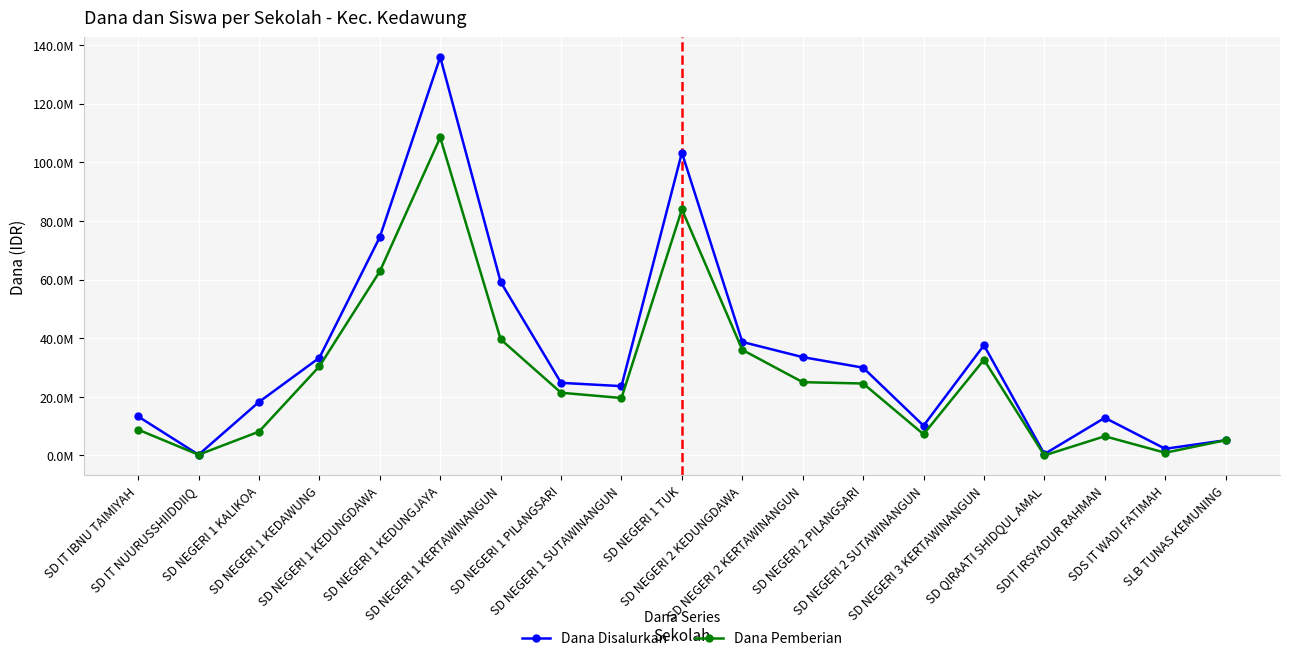

What are all the series names shown in the legend?

Dana Disalurkan, Dana Pemberian